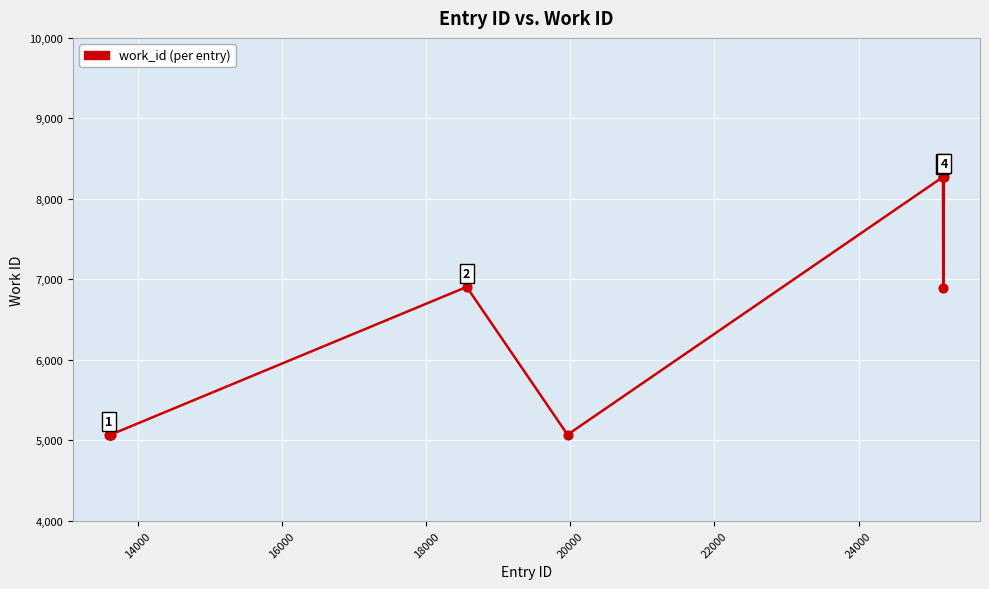

What is the greatest value displayed?

8274